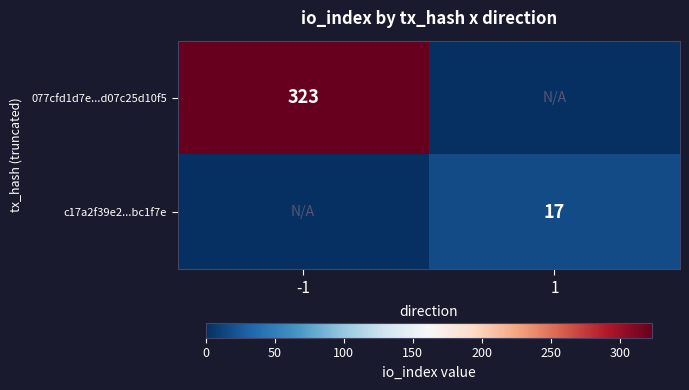

True or false: 077cfd1d7e...d07c25d10f5 has a value of 484 at -1.

False